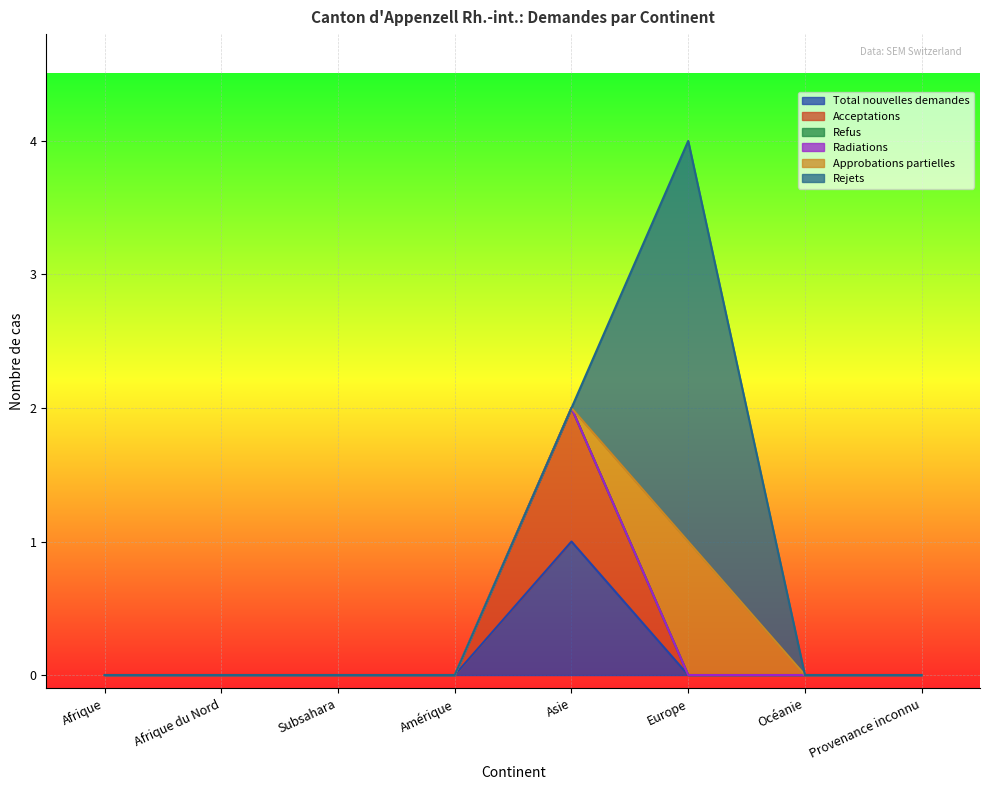

Which series has the largest range (max minus min)?

Rejets